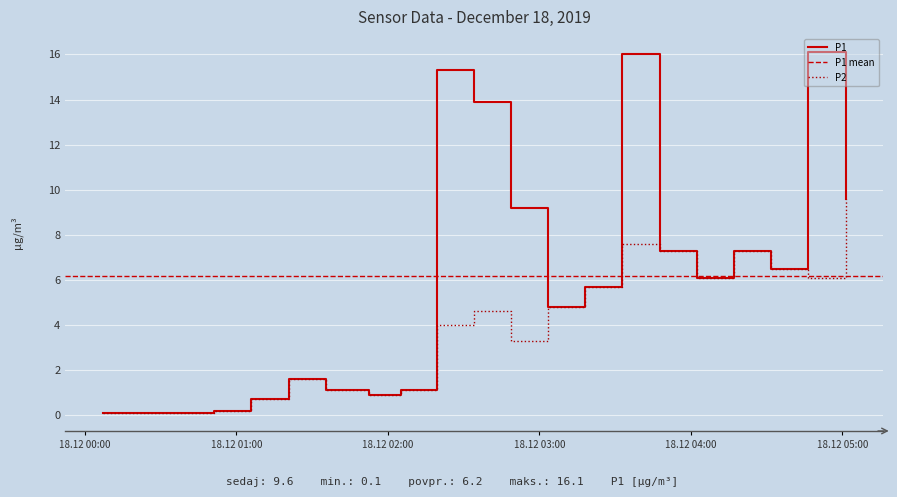

At how many categories does at least one series exceed 0?

20